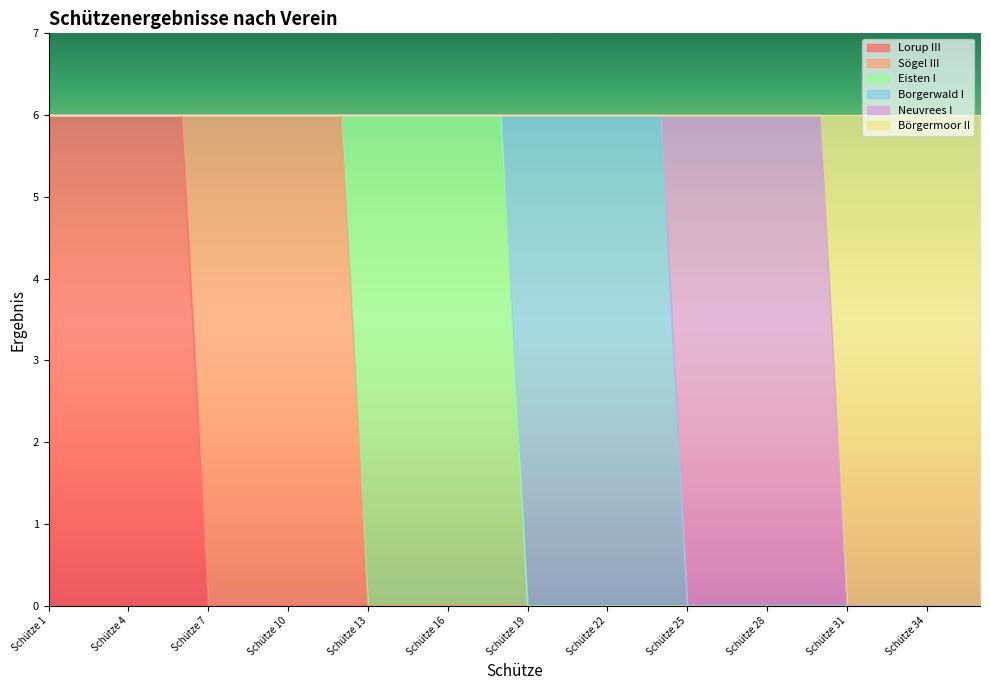

Rank the series by their maximum value, from highest to lowest.

Lorup III, Sögel III, Eisten I, Borgerwald I, Neuvrees I, Börgermoor II